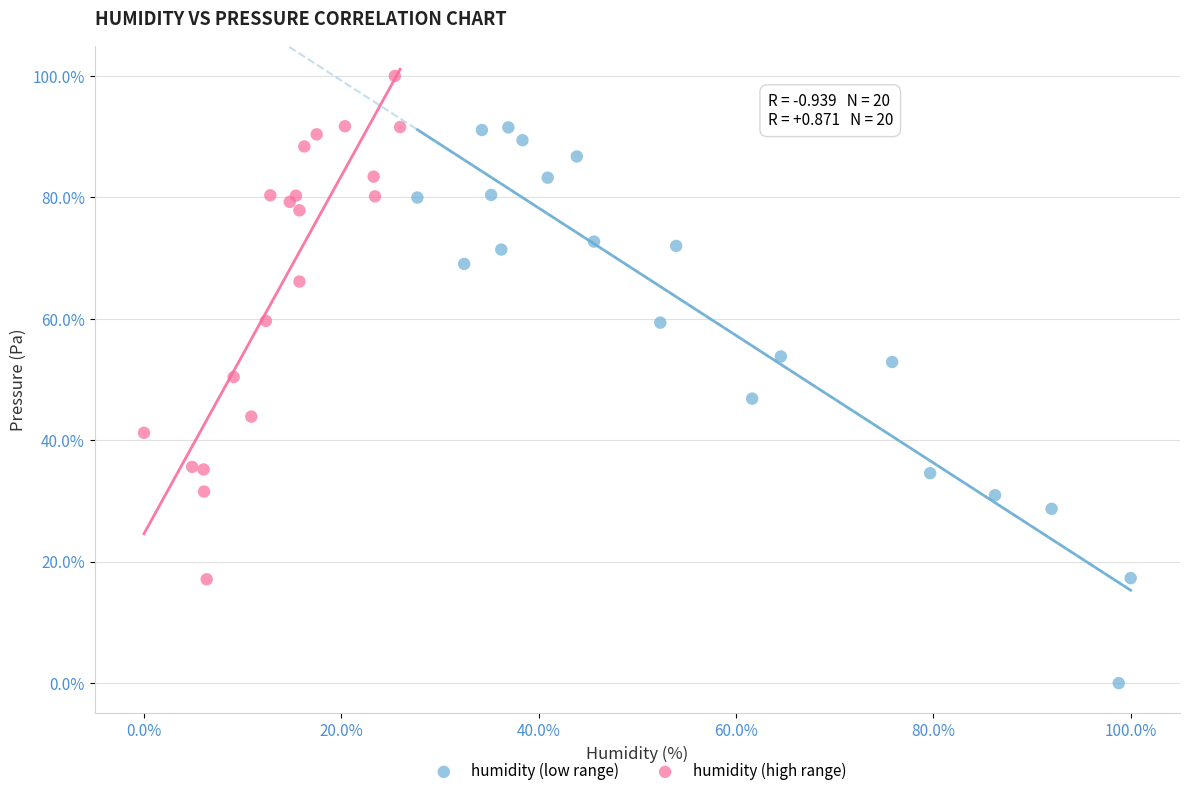

Which series has the largest Y range (max minus min)?

humidity (low range)